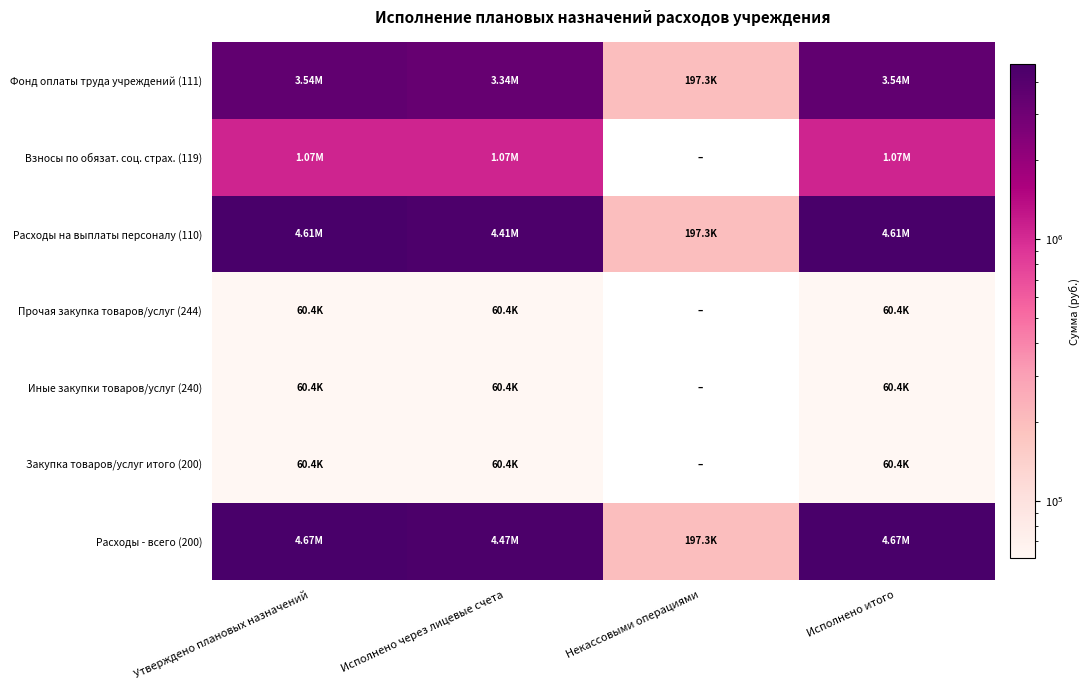

How many categories are shown in the chart?

4